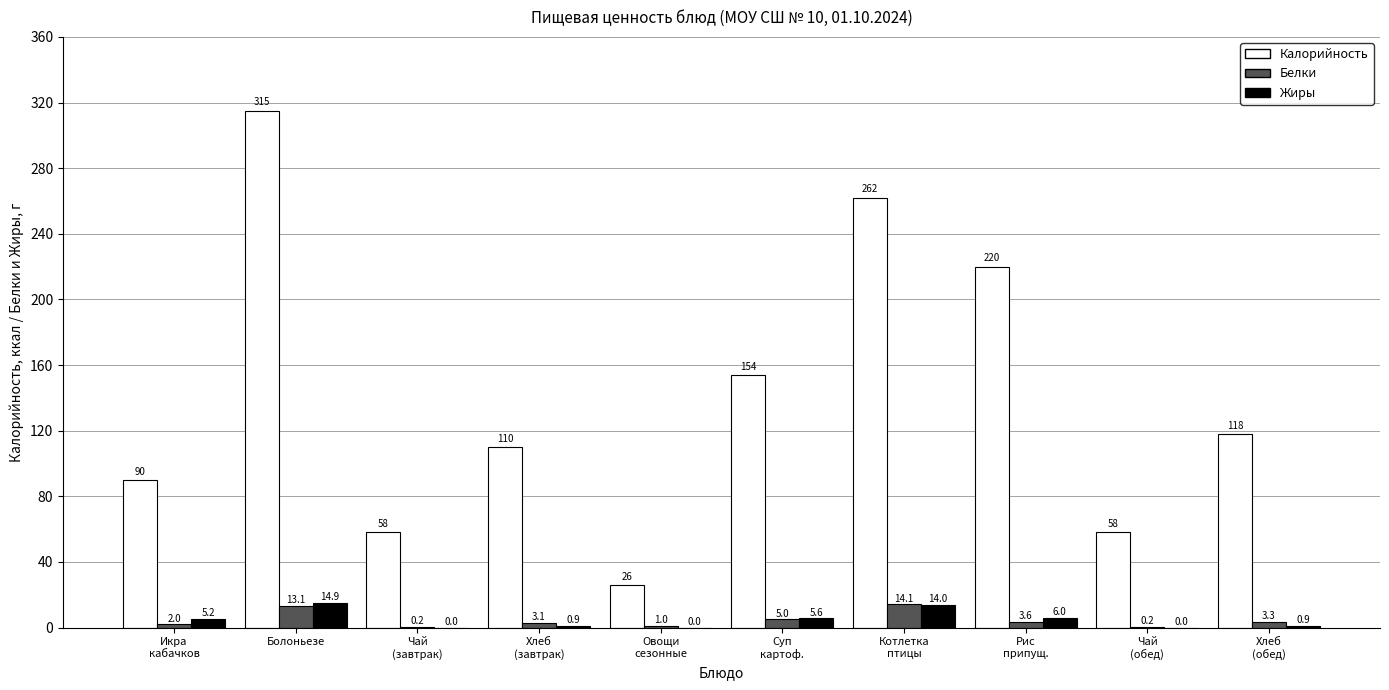

Which series has the largest range (max minus min)?

Калорийность